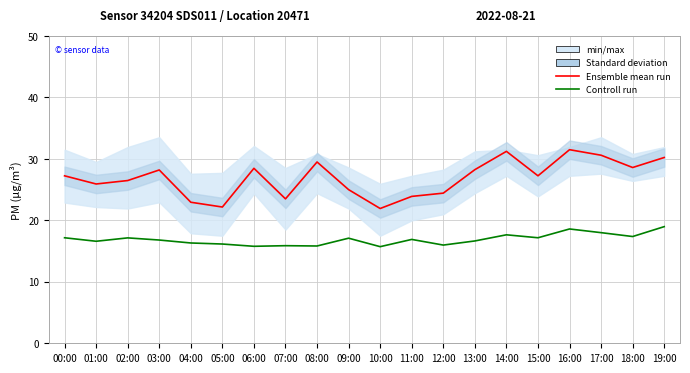

In Ensemble mean run, how many points are higher than both neighbors (excluding endpoints)?

5